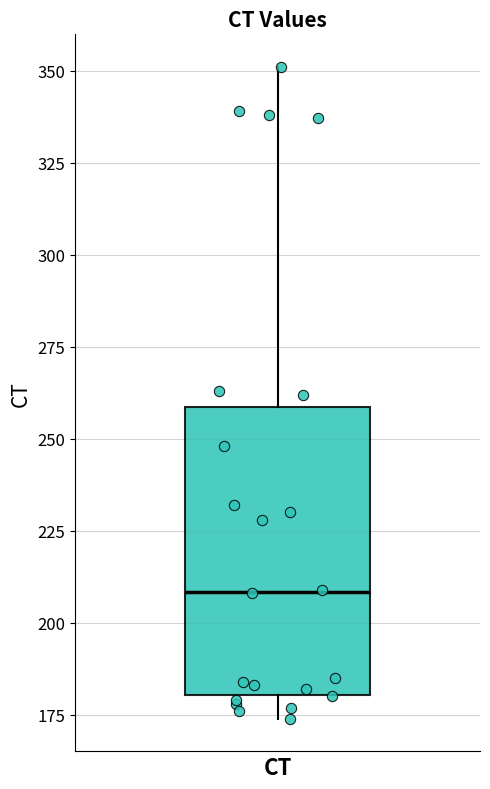

Read this box plot against the y-axis: the position of the median line, the range covered by the box, and the ends of both whiskers. The values are not printed on the chart, so give them approximately, as read against the axis.

median 210, box 180 to 260, whiskers 175 to 350